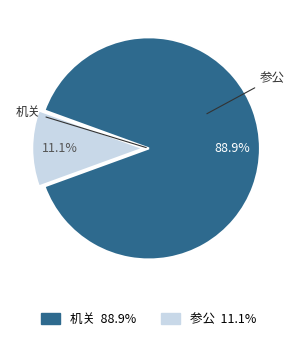

How much of the chart is everything except 机关?

11.1%